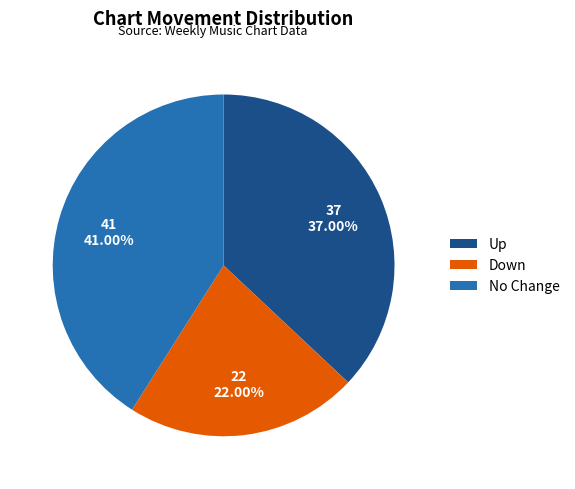

Rank the categories by value from lowest to highest.

Down, Up, No Change